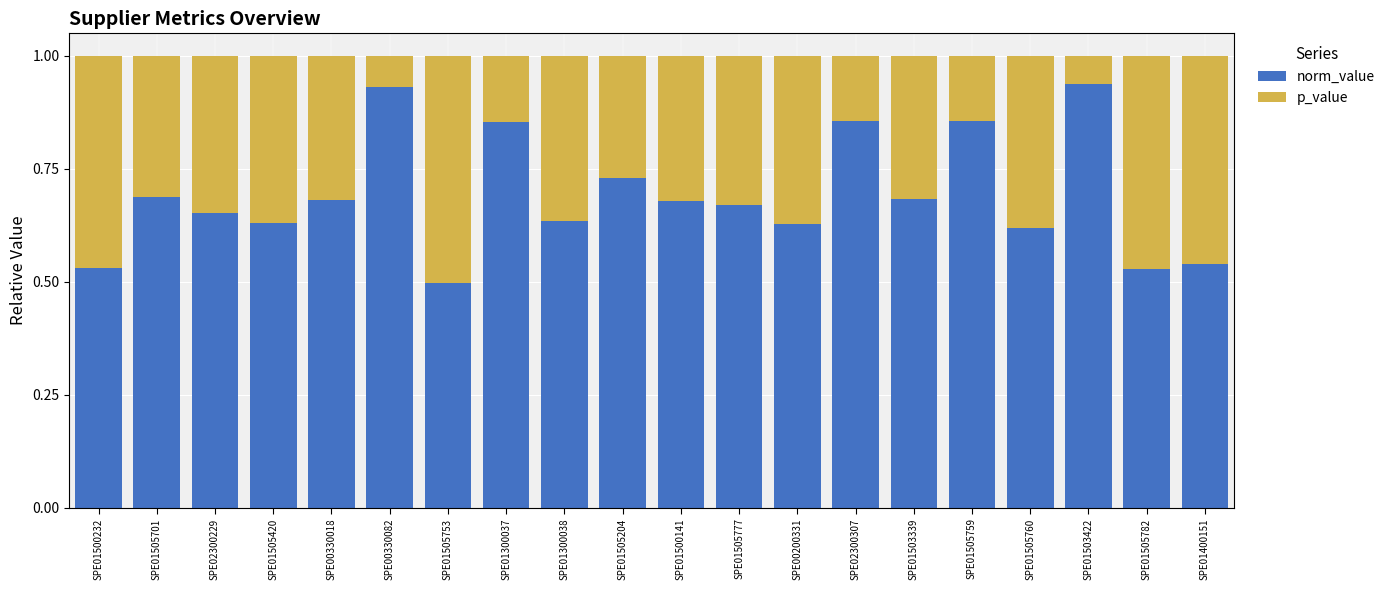

Which category has the lowest value in the norm_value series?

SPE01505753